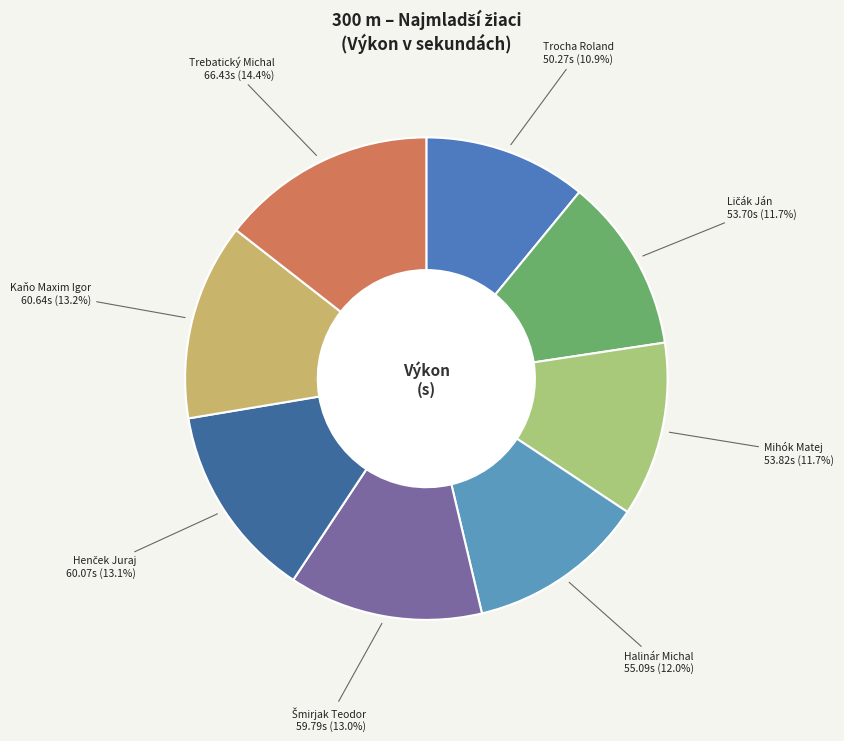

Which category has the biggest portion of the pie?

Trebatický Michal